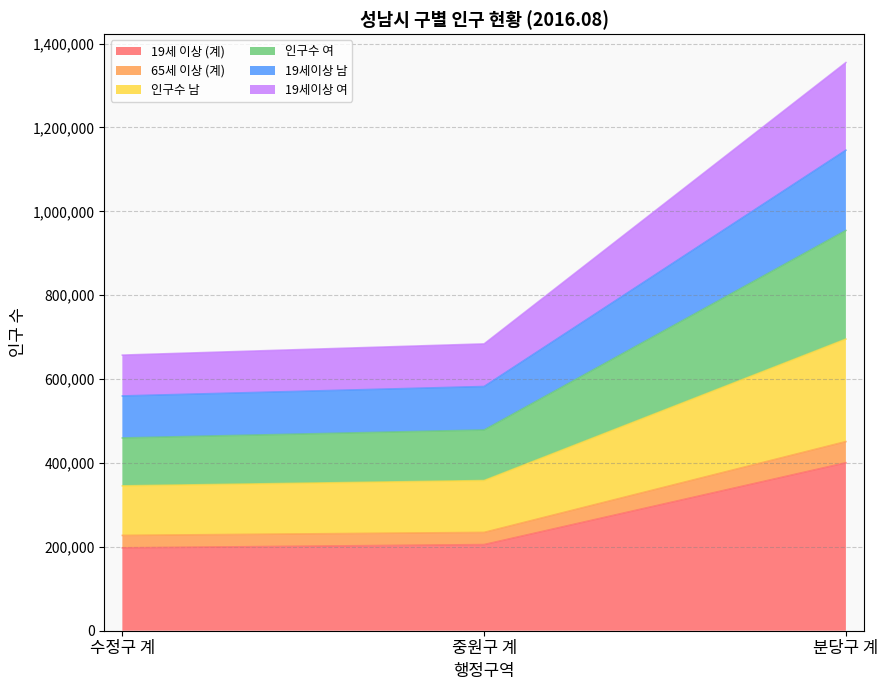

What is the highest value of the 19세 이상 (계) series?

400440